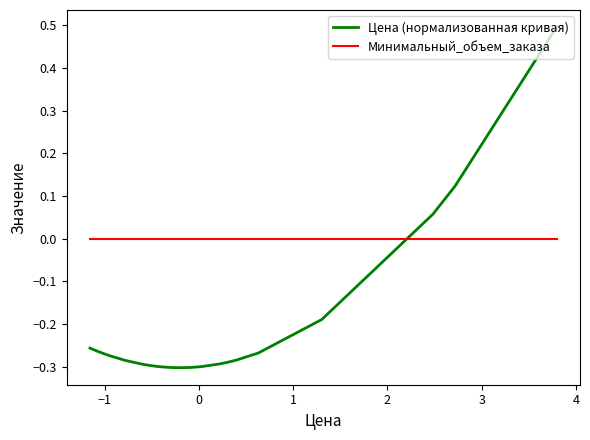

What is the highest value of the Цена (нормализованная кривая) series?

0.5